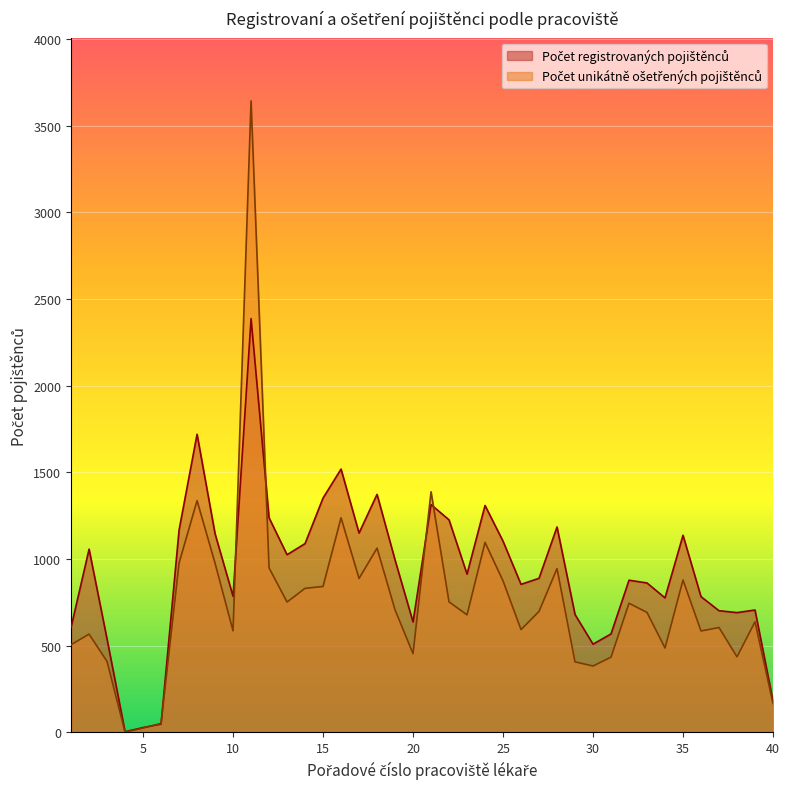

How many series are shown in this chart?

2